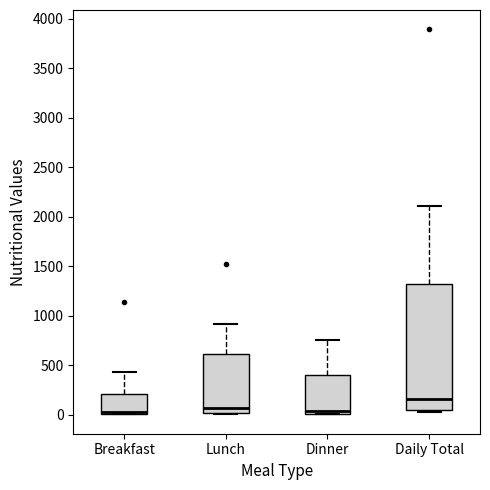

Reading left to right, transcribe this box plot: for each box, give where its median line is, the range the box spans, and where its two whiskers end, as read against the y-axis. The values are not printed on the chart, so give them approximately, as read against the axis.

Breakfast: median 50, box 0 to 200, whiskers 0 to 450
Lunch: median 50, box 0 to 600, whiskers 0 (just below the box's lower edge) to 900
Dinner: median 50, box 0 to 400, whiskers 0 to 750
Daily Total: median 150, box 50 to 1300, whiskers 50 (just below the box's lower edge) to 2100